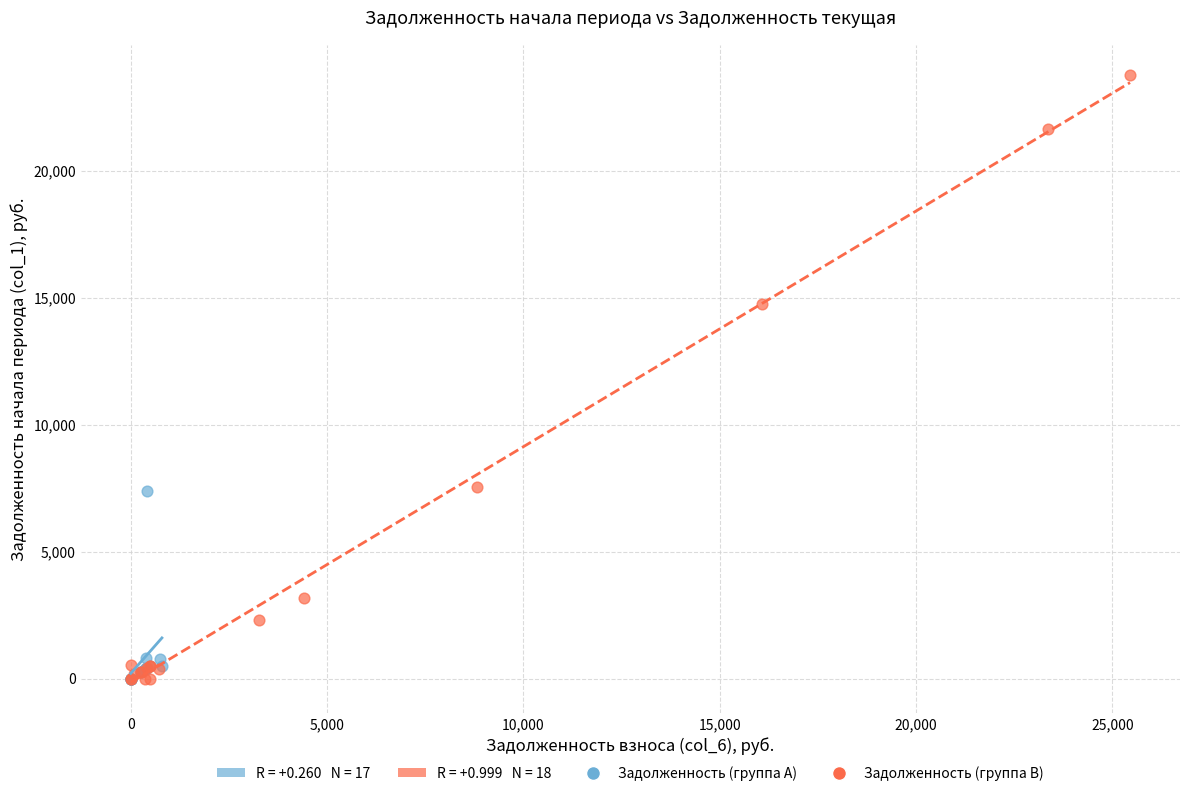

Which series reaches the maximum Y coordinate?

Задолженность (группа B)